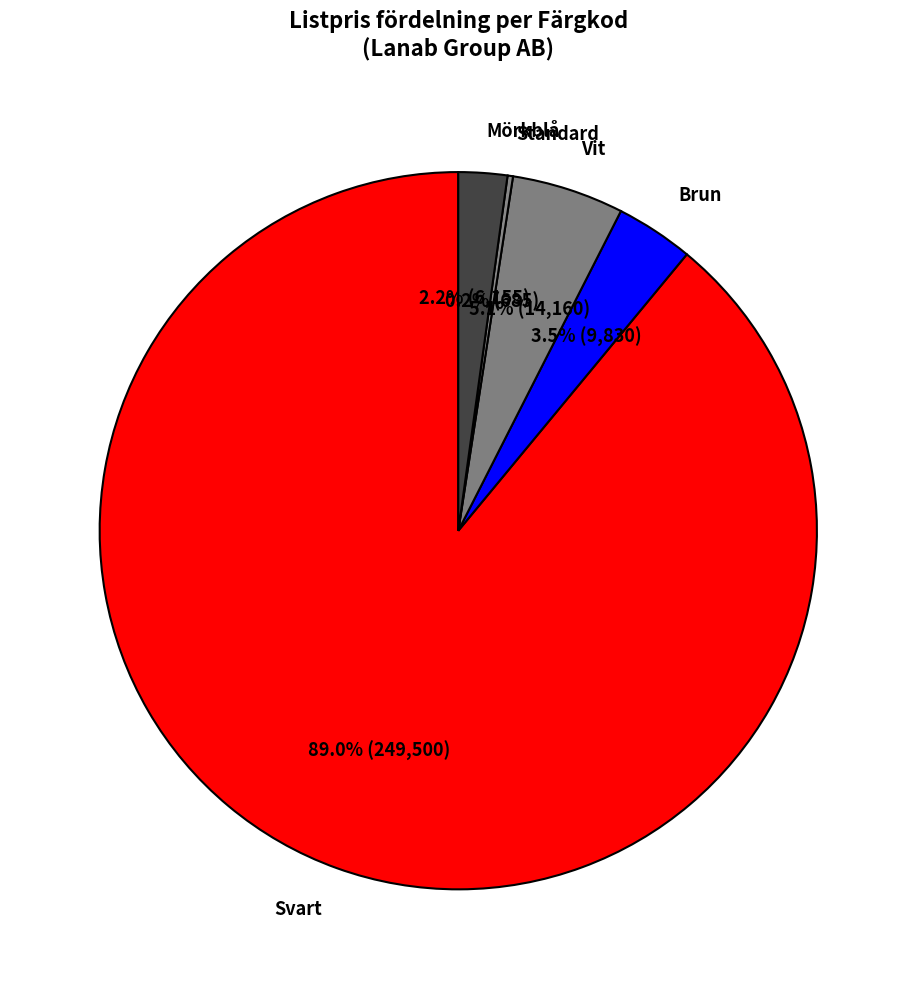

To the nearest percent, what is the difference between the largest and smallest slice percentages?

89%